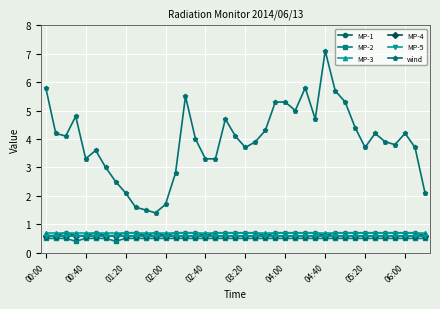

Does the chart have visible grid lines?

Yes